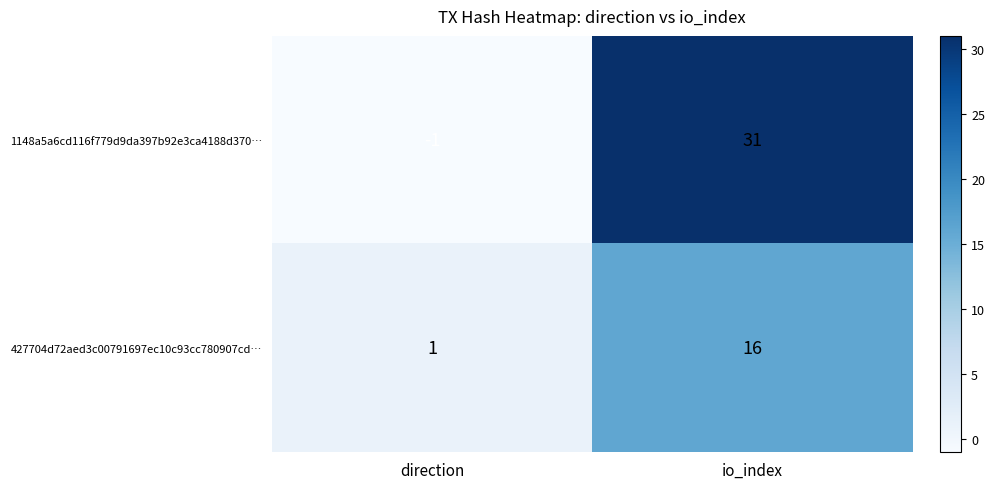

What is the minimum value shown in the chart?

-1